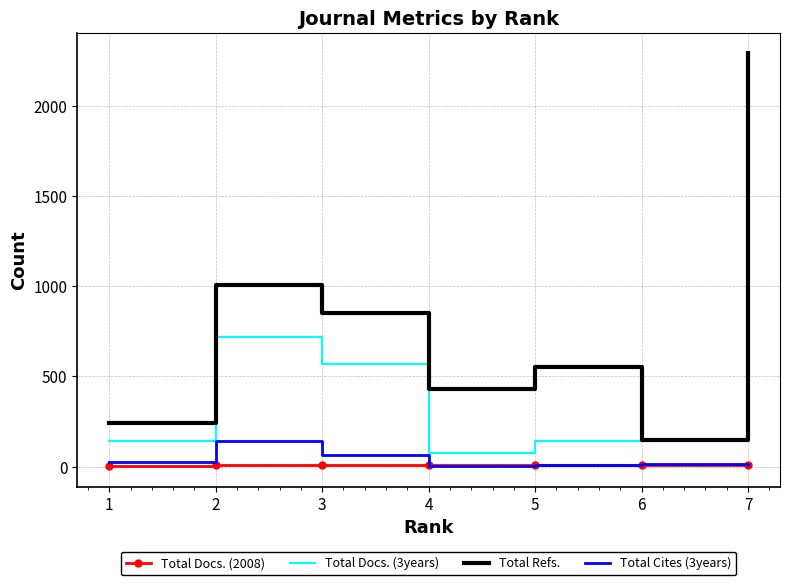

At how many categories does at least one series exceed 1824?

1